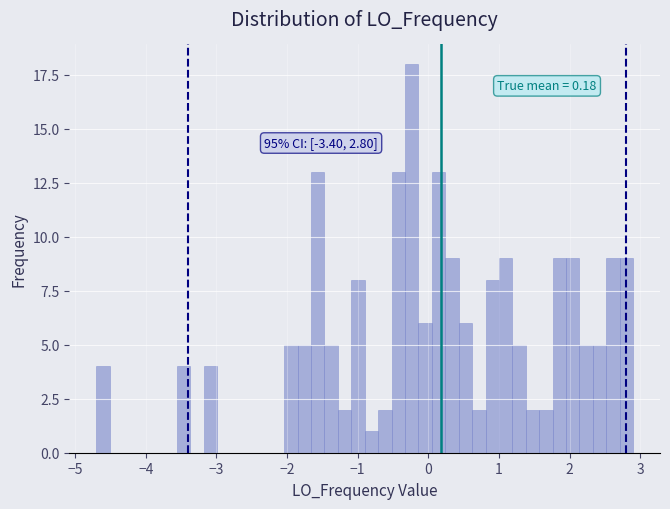

Read against the x-axis, roughly where is the centre of the tallest bar?

-0.2